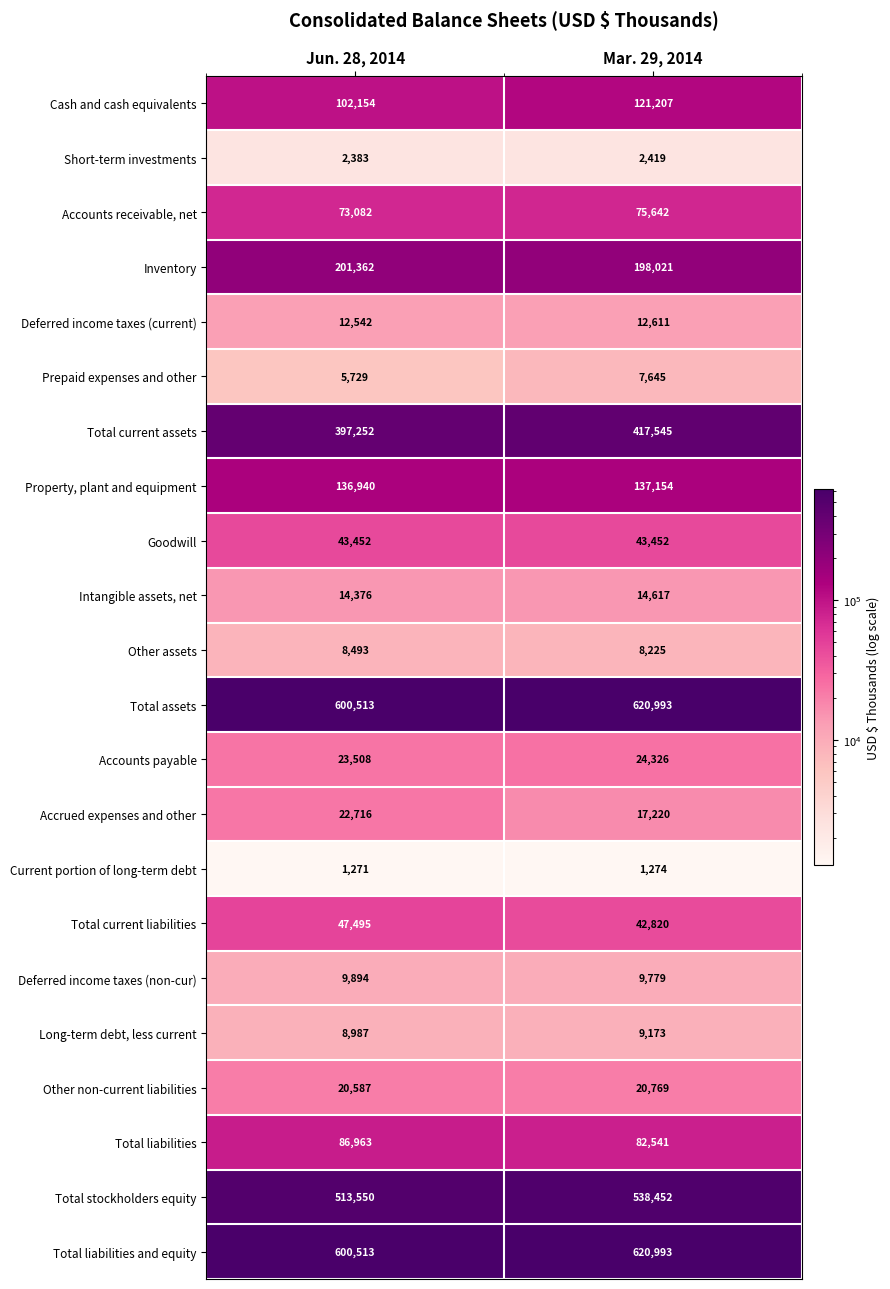

Which series has the largest range (max minus min)?

Total stockholders equity